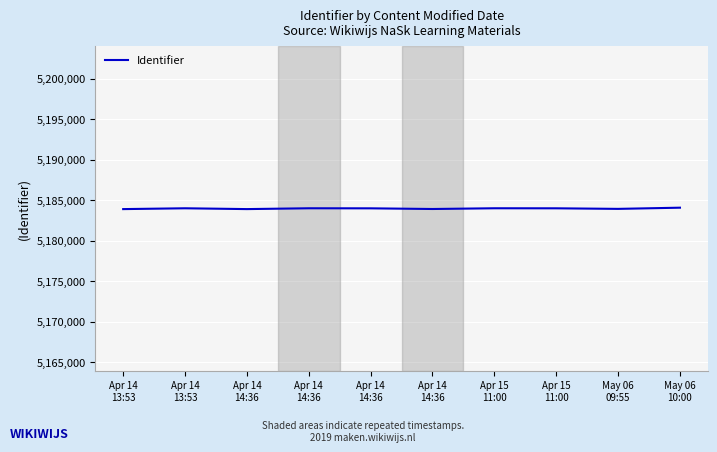

True or false: there are more than 1 points higher than both neighbors.

True